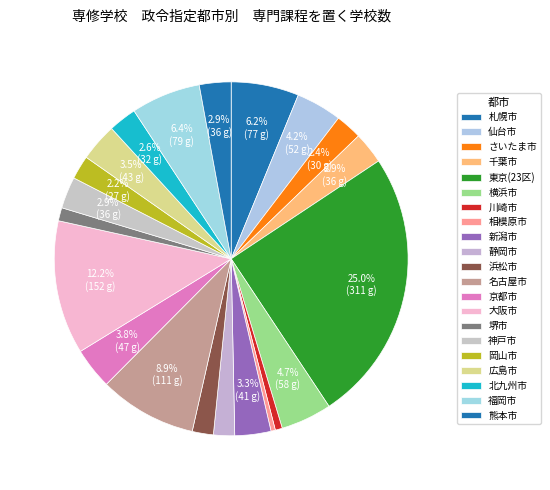

What percentage is NOT represented by 浜松市?

98.1%